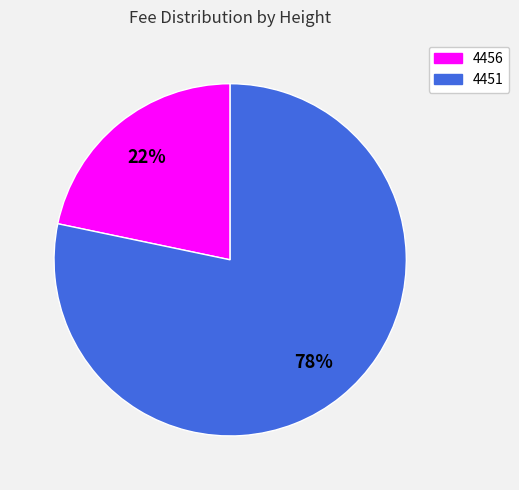

Combined, do 4456 and 4451 account for over 50%?

Yes